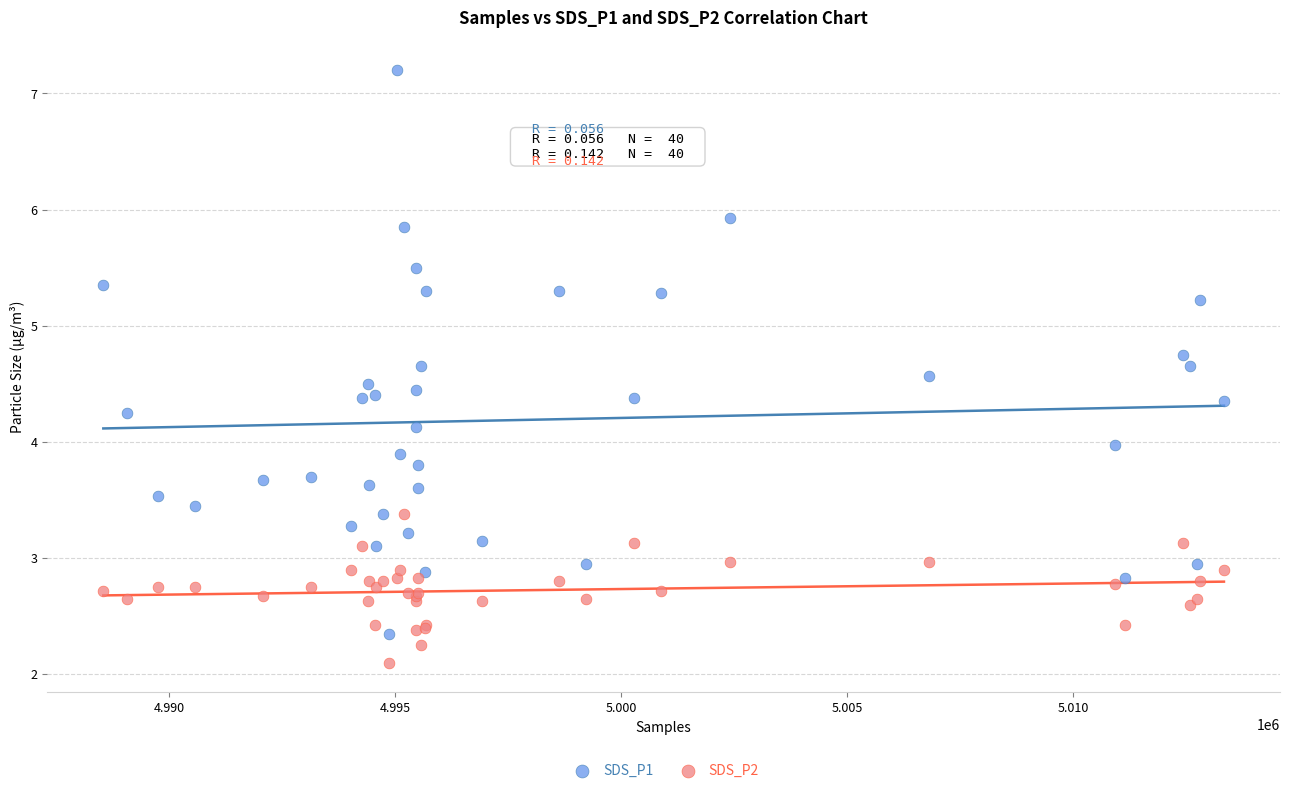

Which series reaches the minimum Y coordinate?

SDS_P2